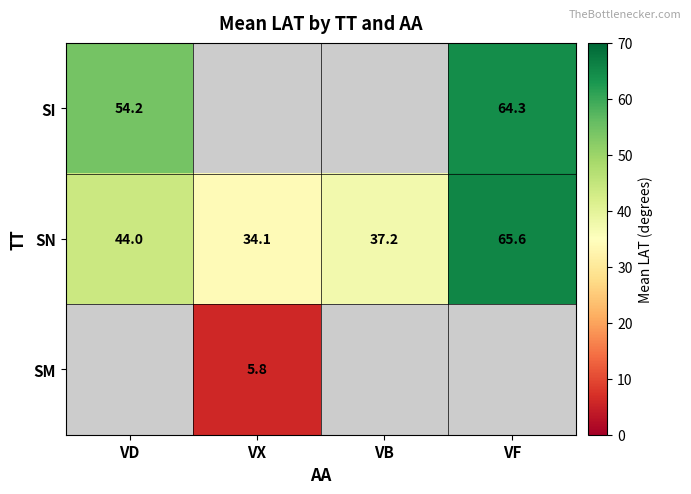

How many data points does each series have?

4